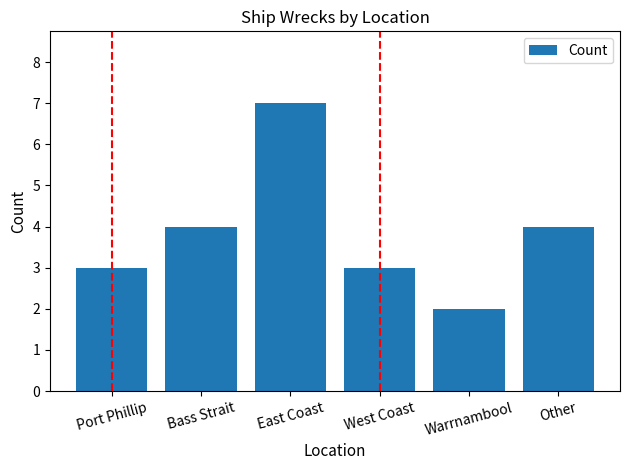

What is the ratio of the value at Warrnambool to the value at East Coast?

0.3